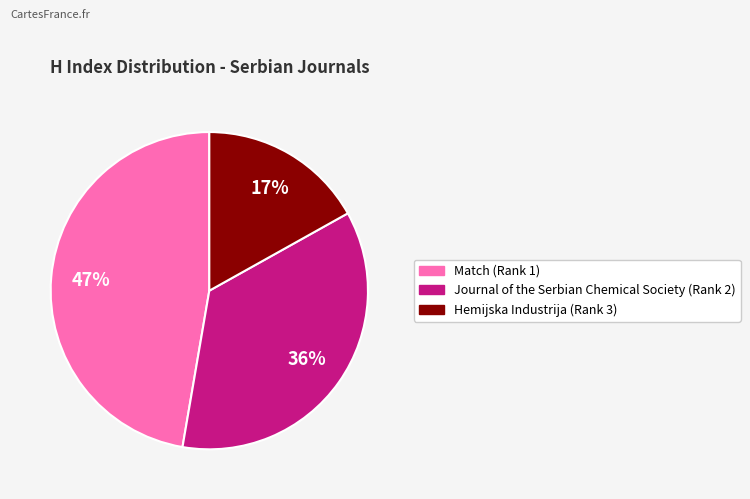

What is the largest slice in the pie chart?

Match (Rank 1)